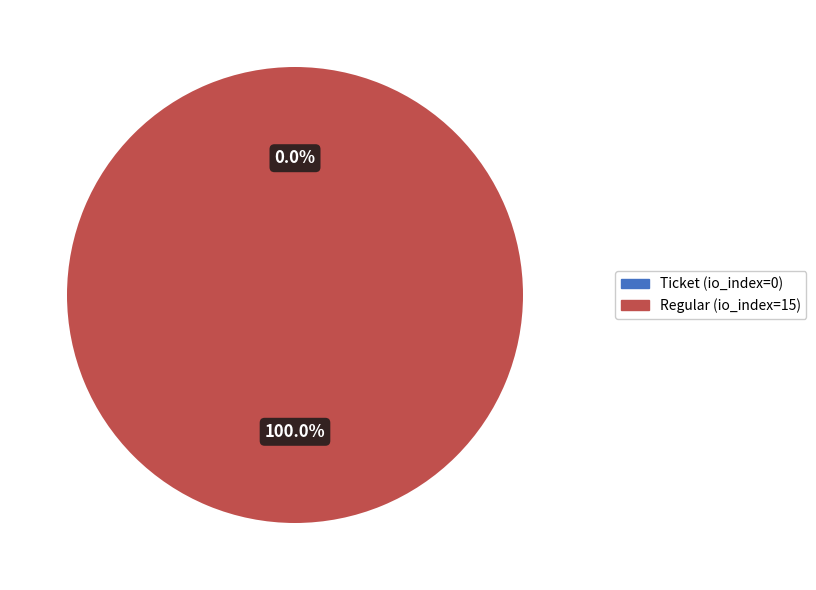

Which slice represents more than half of the pie?

Regular (io_index=15)